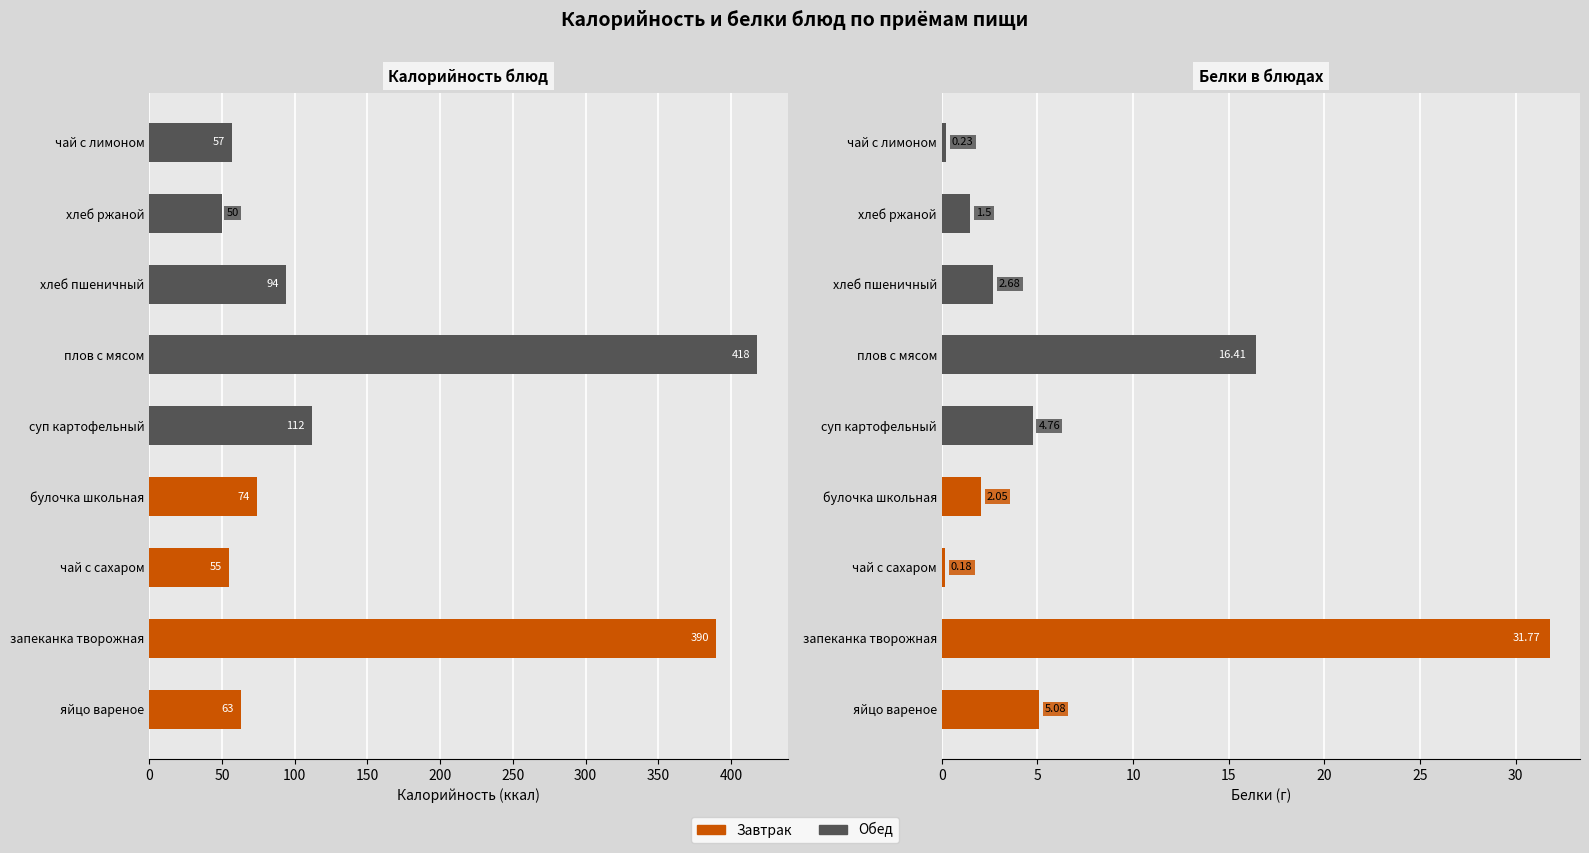

The value of Белки at яйцо вареное is 1.9. True or false?

False